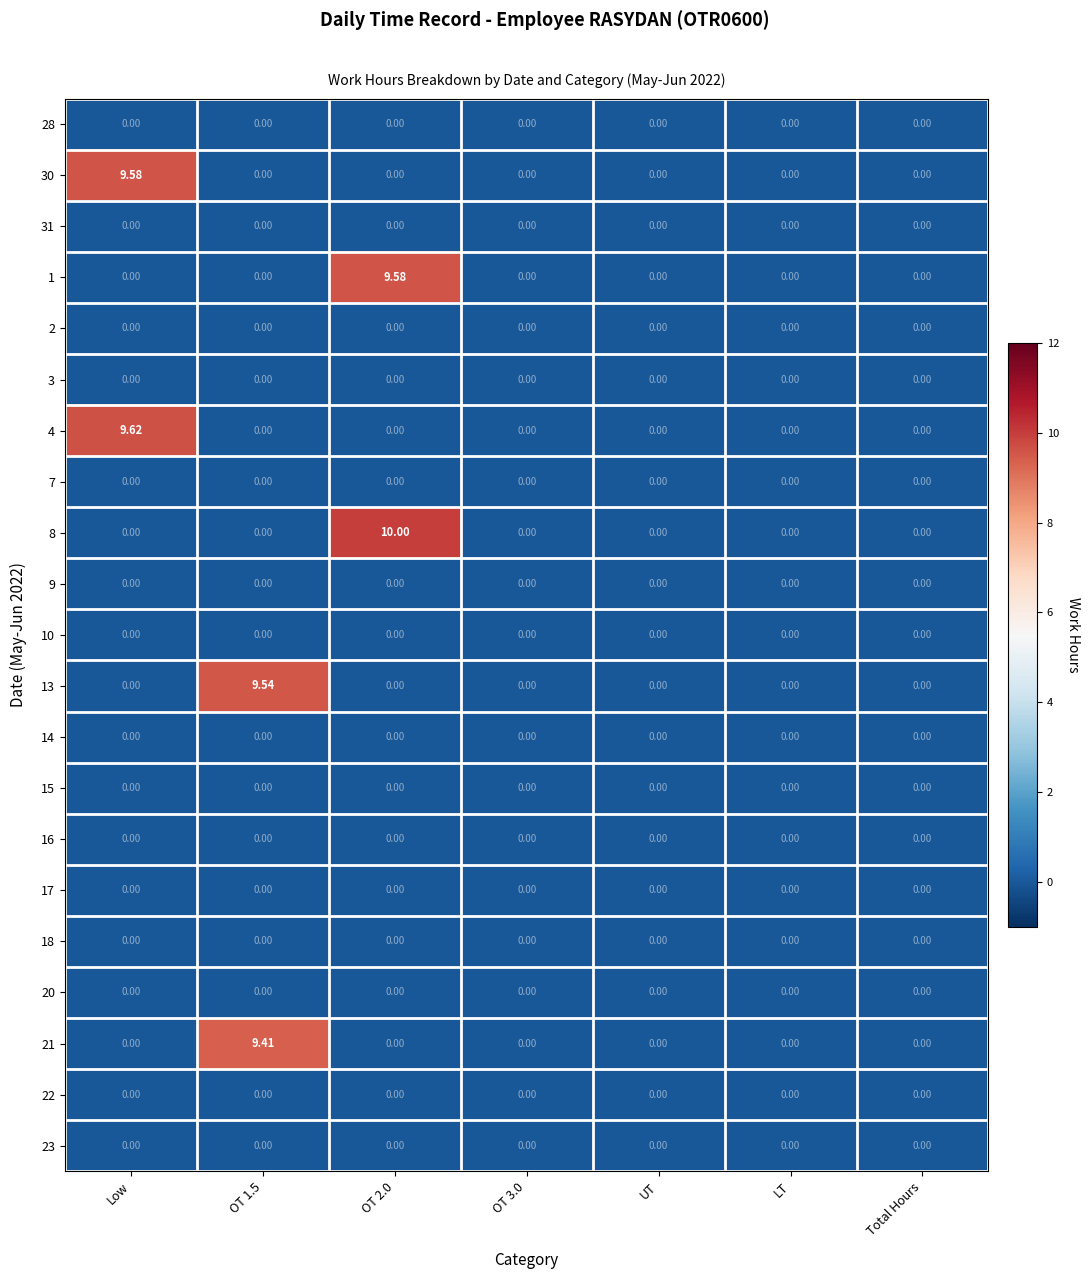

At how many categories does at least one series exceed 8?

3